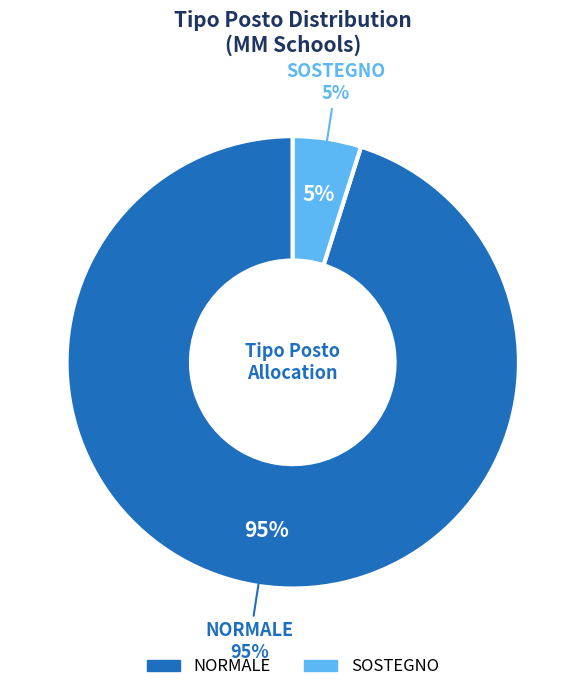

To the nearest percent, what is the difference between the NORMALE and SOSTEGNO slice percentages?

90%